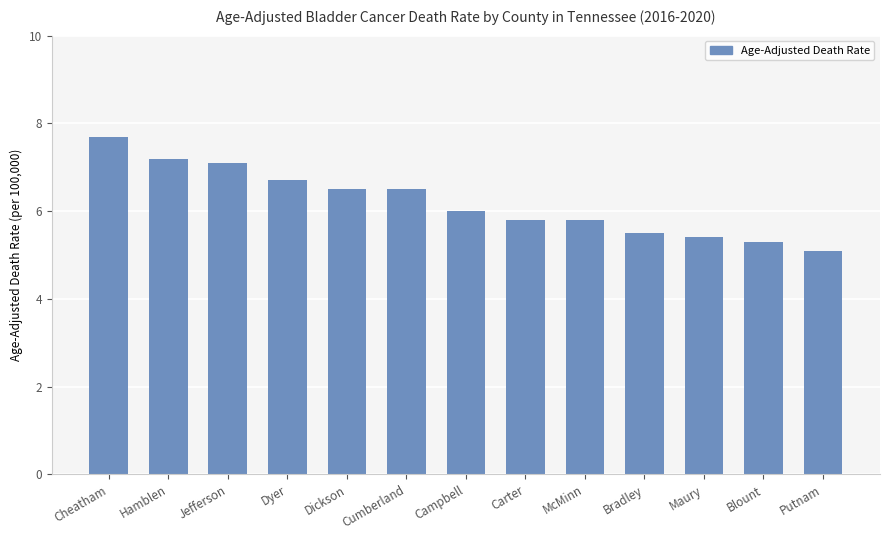

What is the difference between the second highest and second lowest values?

1.9